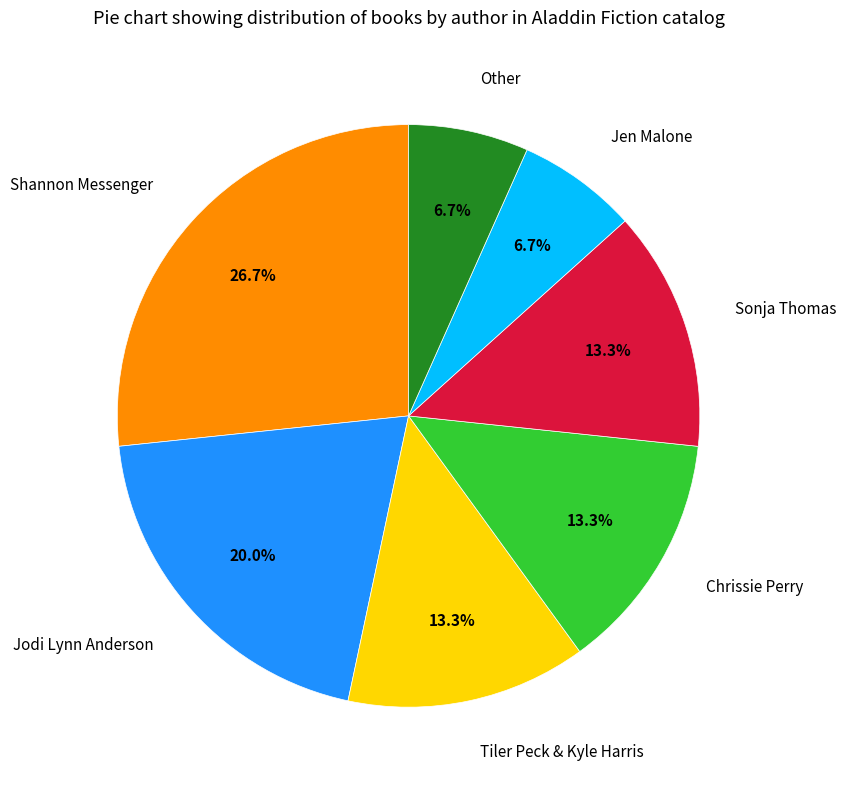

The Chrissie Perry slice represents 23% of the pie. True or false?

False